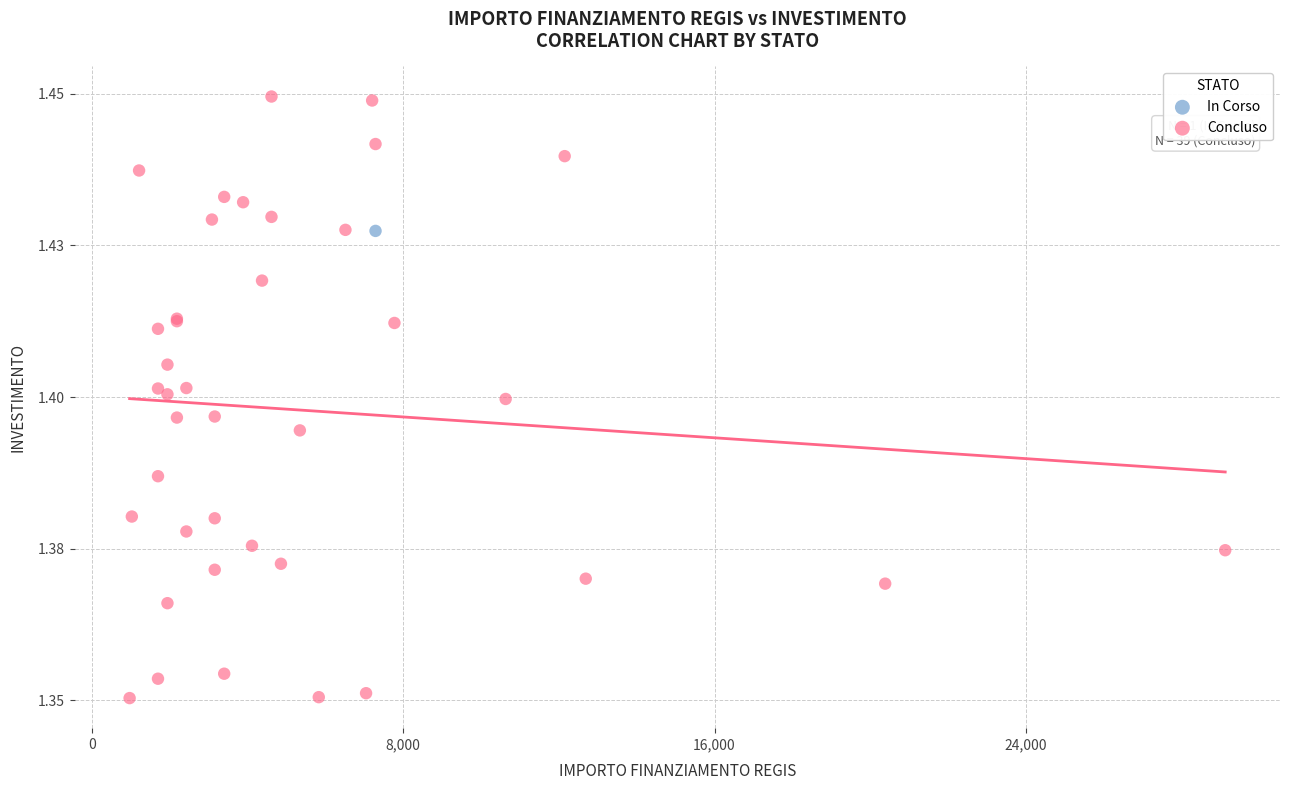

What are all the series names shown in the legend?

In Corso, Concluso